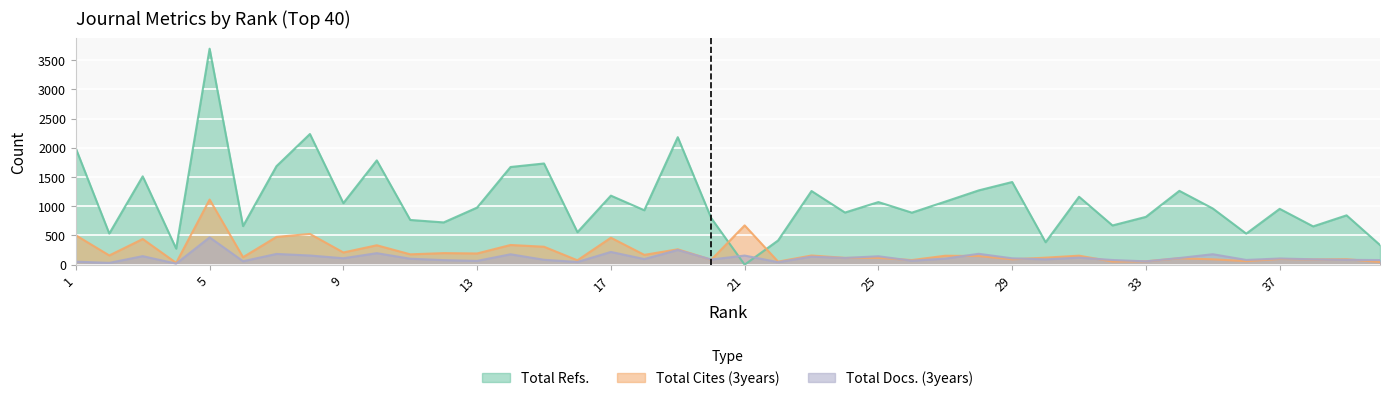

Is it true that Total Refs. equals 955 at 37?

True